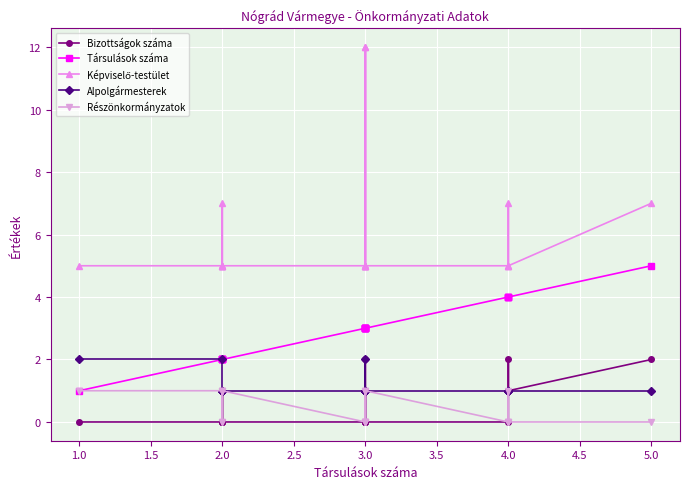

Which series has the largest total across all categories?

Képviselő-testület